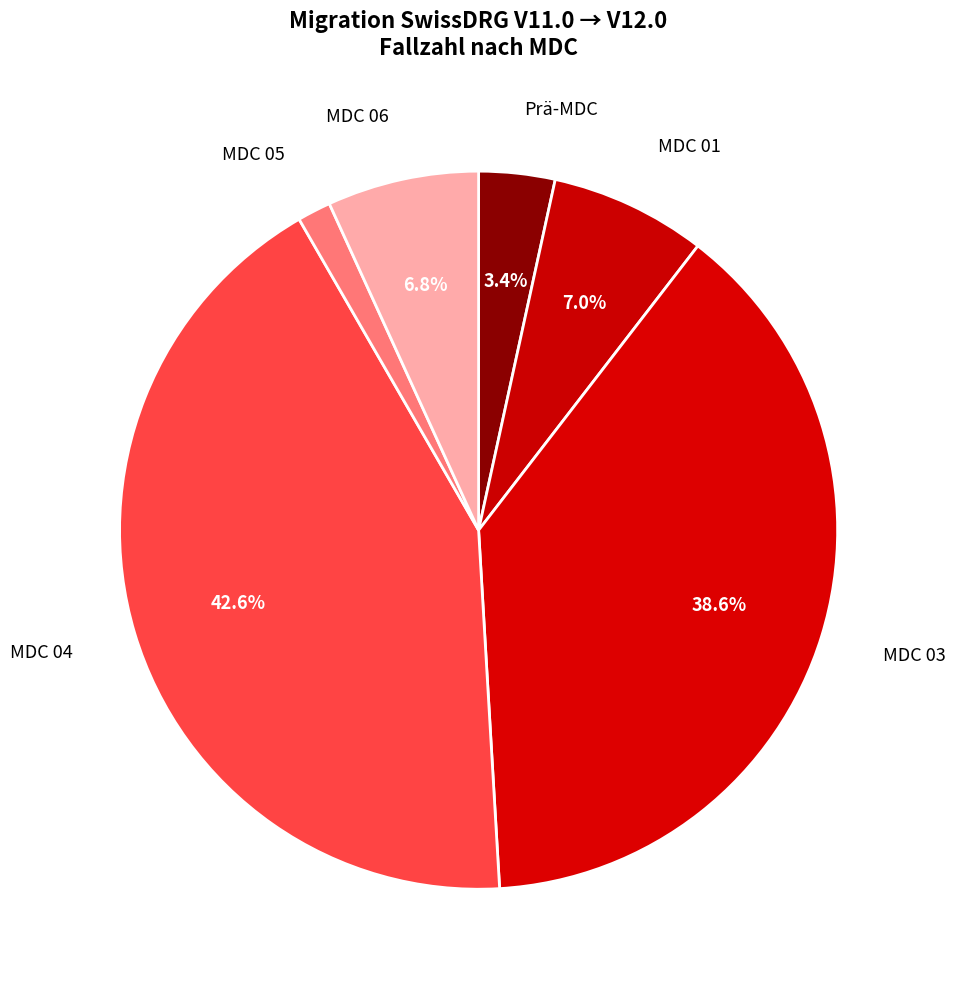

What is the smallest slice in the pie chart?

MDC 05